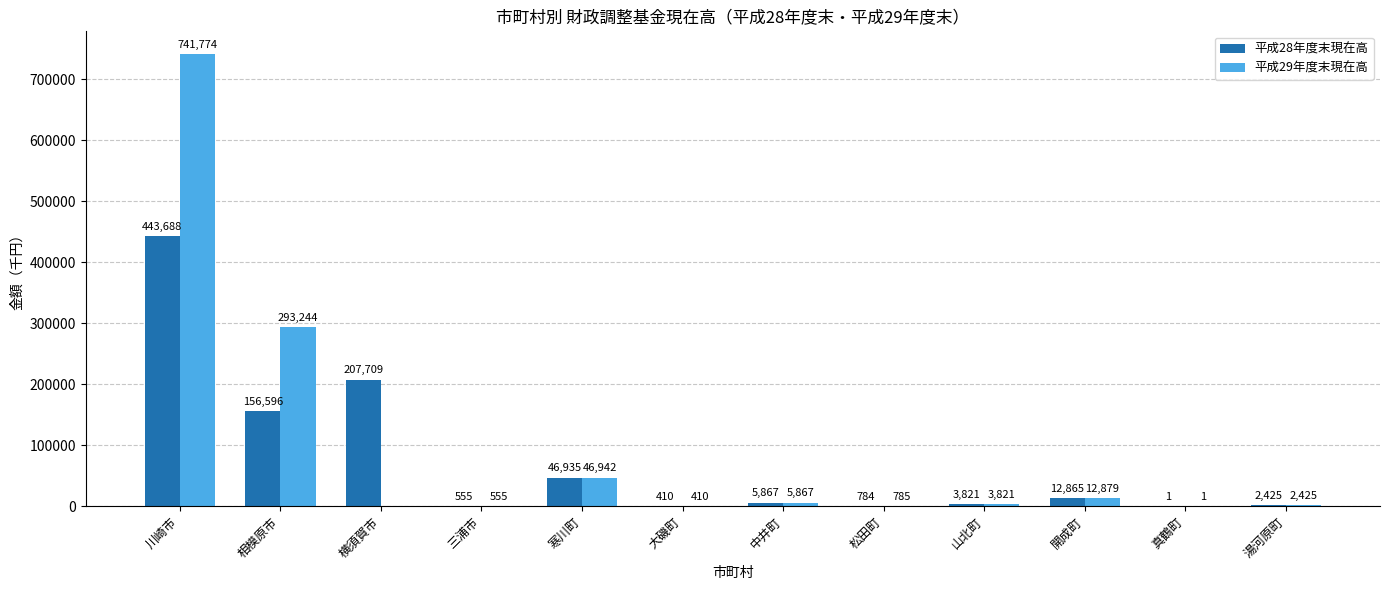

At which category is the sum across all series the highest?

川崎市